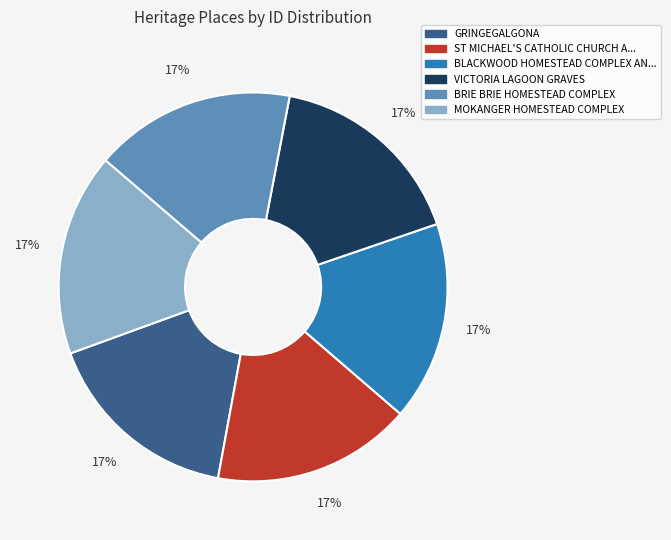

Does any single category account for the majority?

No